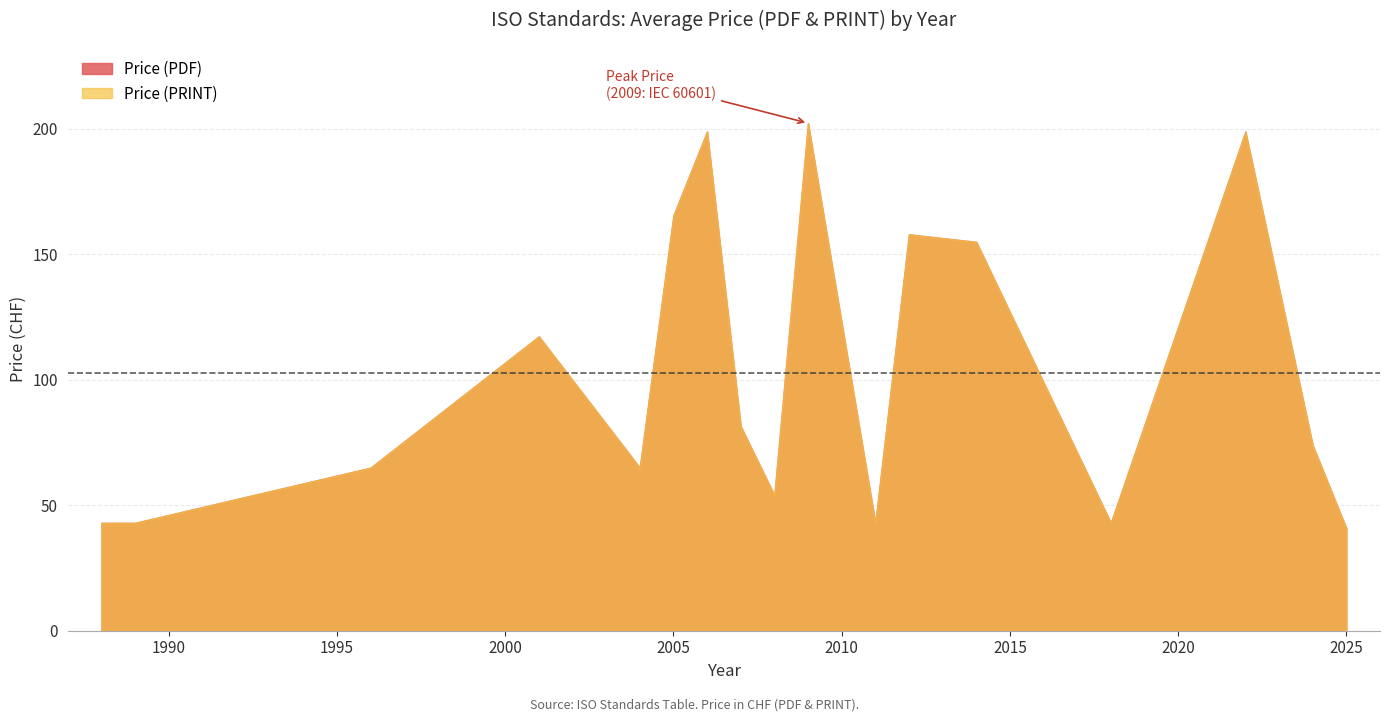

The Price (PRINT) series shows 65 at 1996. True or false?

True